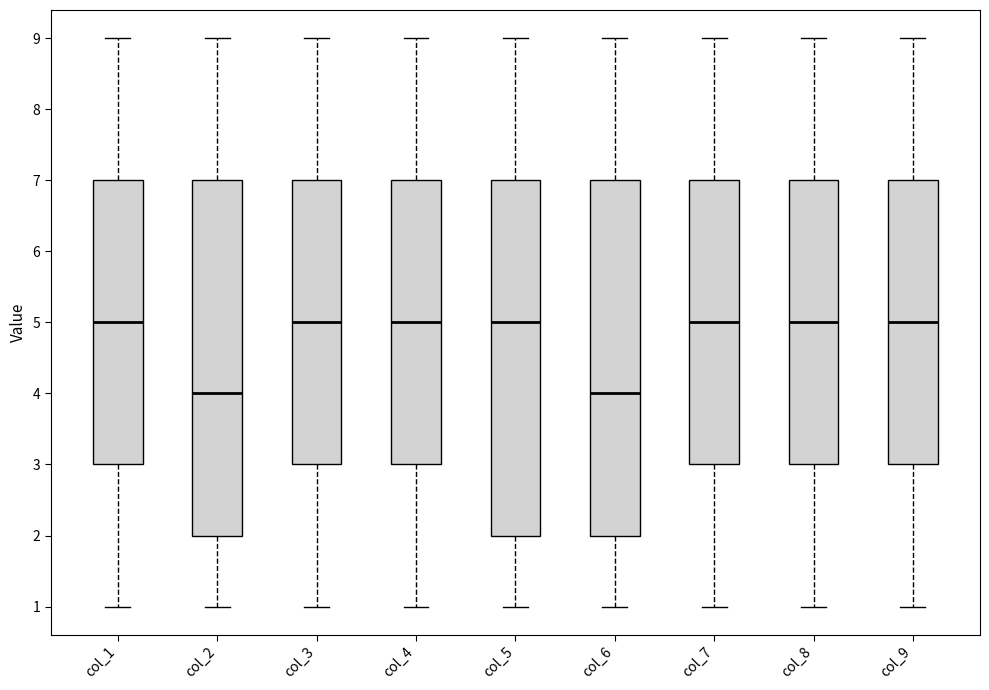

Reading left to right, transcribe this box plot: for each box, give where its median line is, the range the box spans, and where its two whiskers end, as read against the y-axis. The values are not printed on the chart, so give them approximately, as read against the axis.

col_1: median 5, box 3 to 7, whiskers 1 to 9
col_2: median 4, box 2 to 7, whiskers 1 to 9
col_3: median 5, box 3 to 7, whiskers 1 to 9
col_4: median 5, box 3 to 7, whiskers 1 to 9
col_5: median 5, box 2 to 7, whiskers 1 to 9
col_6: median 4, box 2 to 7, whiskers 1 to 9
col_7: median 5, box 3 to 7, whiskers 1 to 9
col_8: median 5, box 3 to 7, whiskers 1 to 9
col_9: median 5, box 3 to 7, whiskers 1 to 9